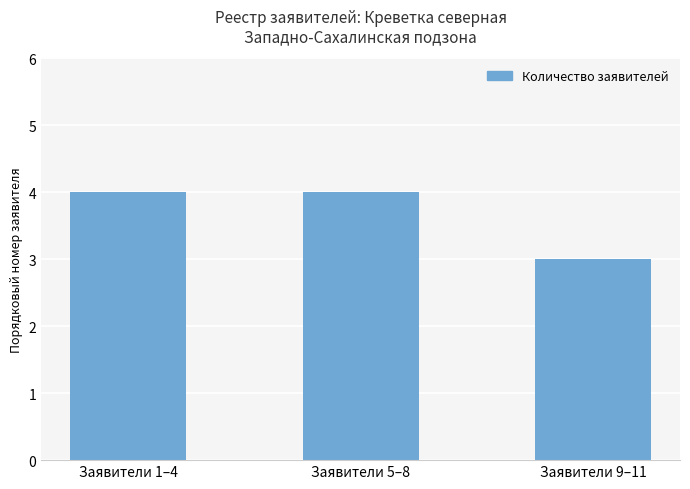

What is the average value?

4